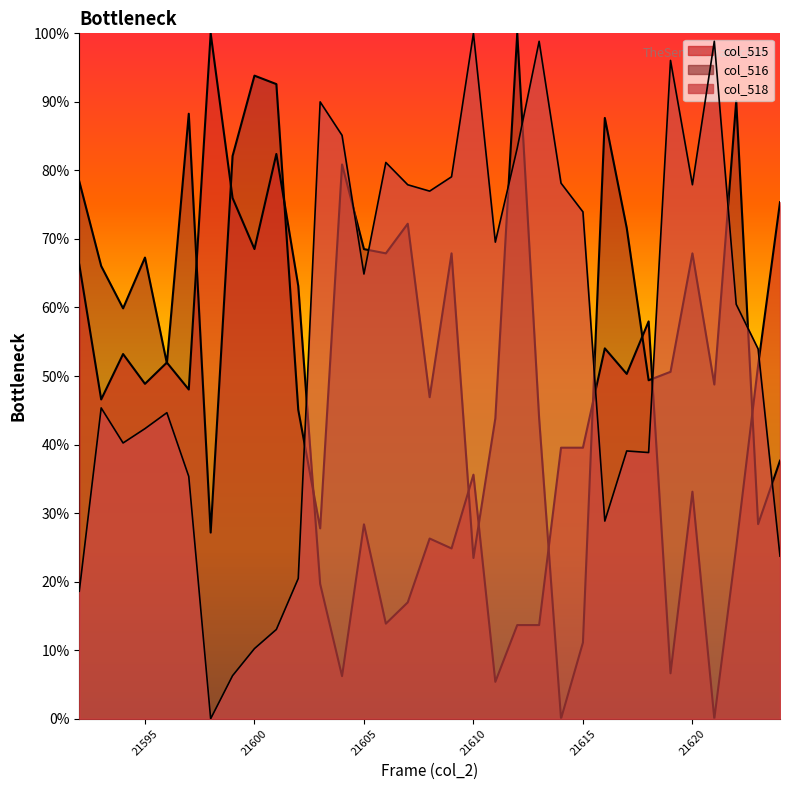

How many lines are shown in the chart?

3